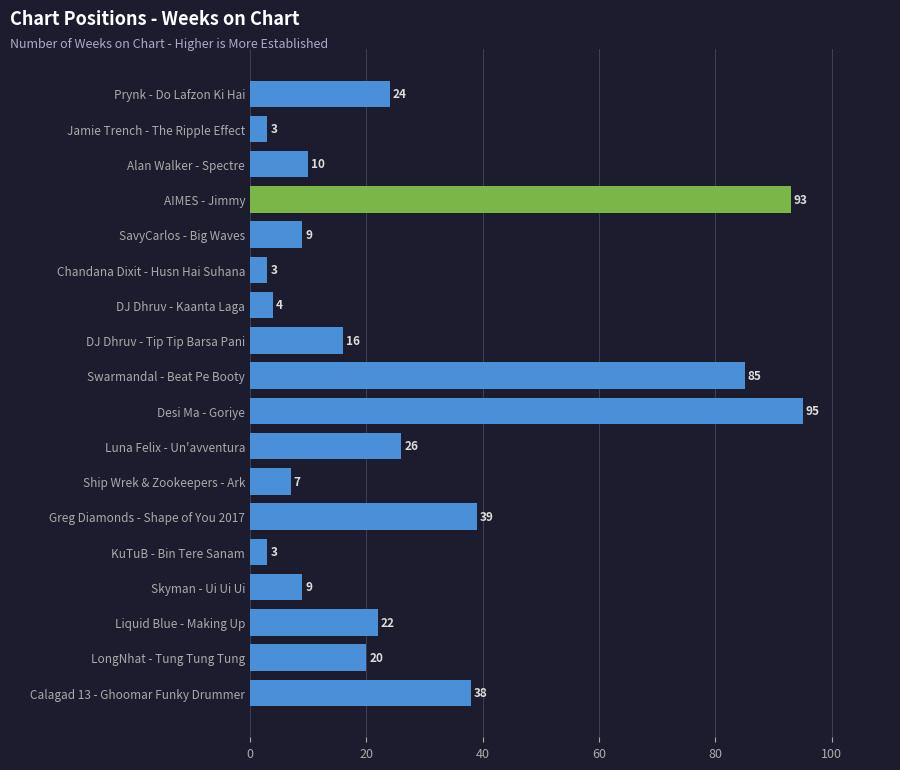

What is the difference between the maximum and minimum values?

92